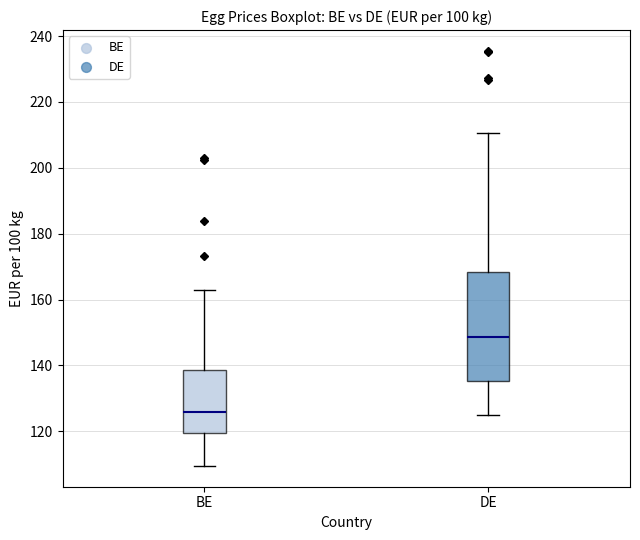

Which box has the highest median line?

DE